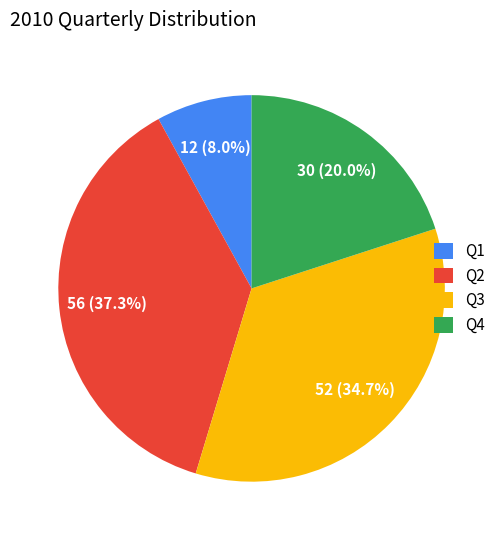

What is the smallest slice in the pie chart?

Q1